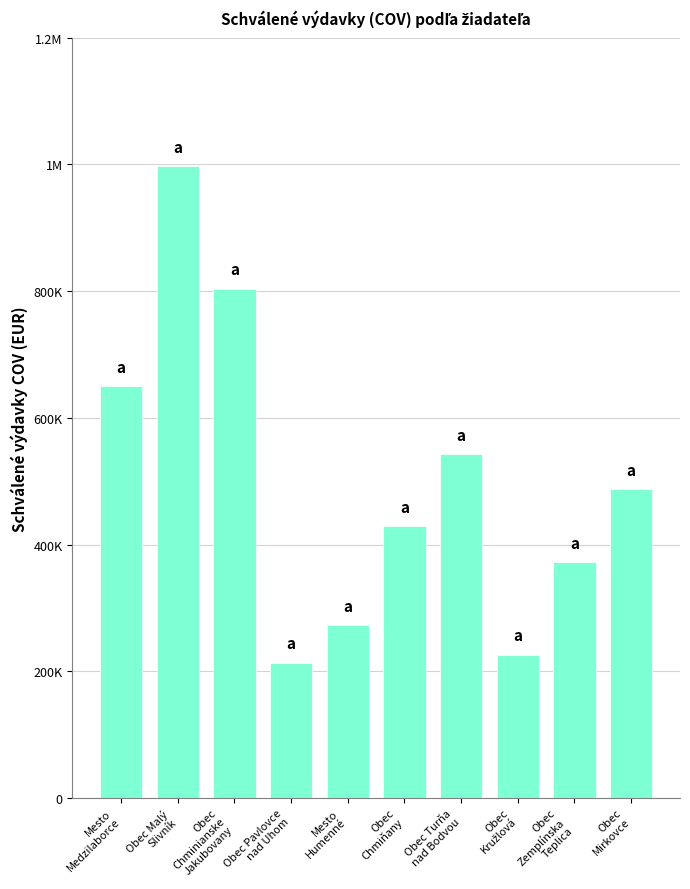

Reading left to right, extract all data points from this chart.

650000.0	996713.0	803999.7	213600.0	273000.0	429000.0	542120.0	225940.1	372300.0	487496.0